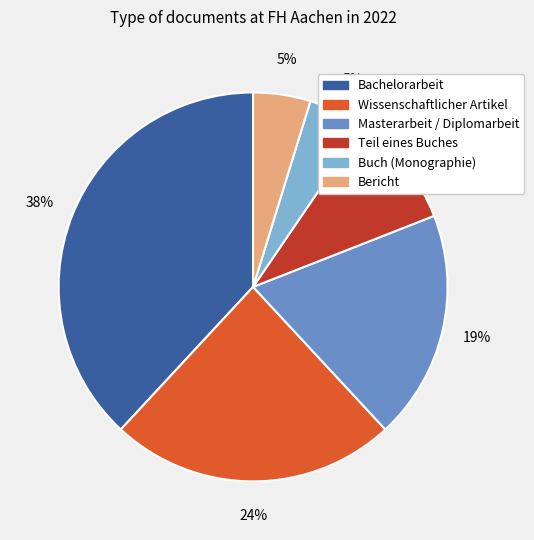

Which category has the biggest portion of the pie?

Bachelorarbeit